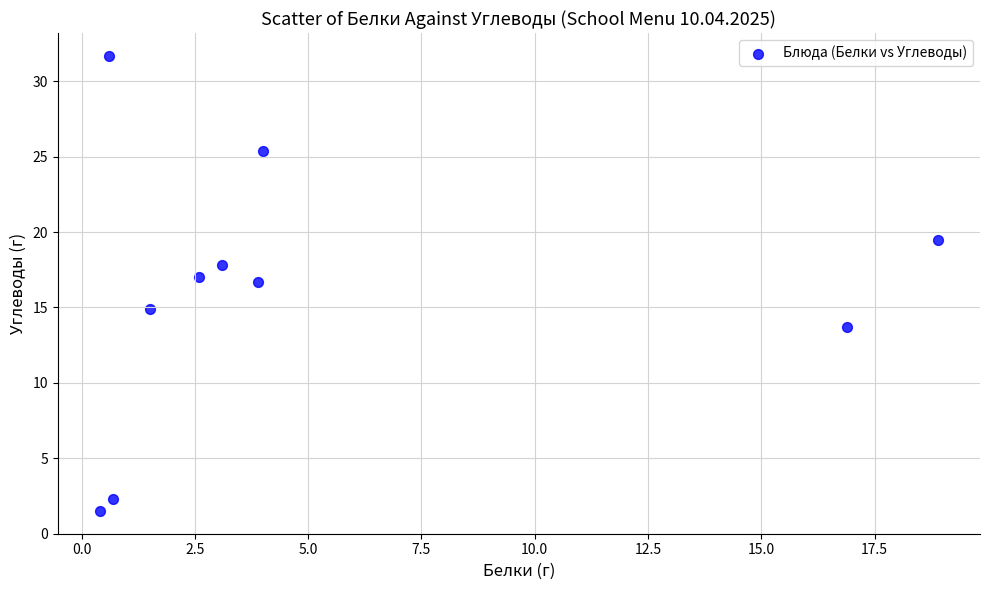

What is the average Y value?

16.1